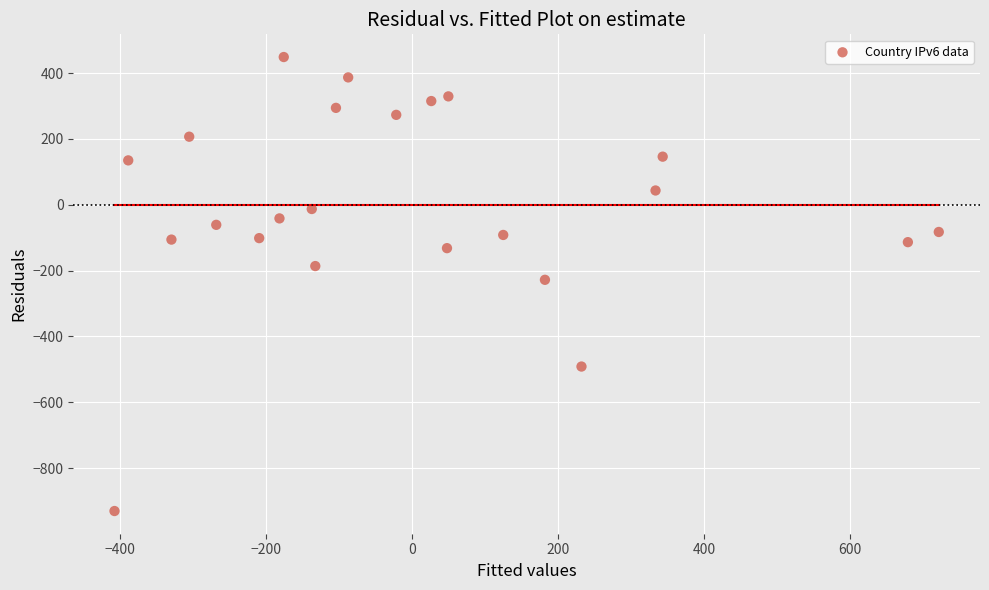

What is the range of Y values (max minus min)?

1379.0